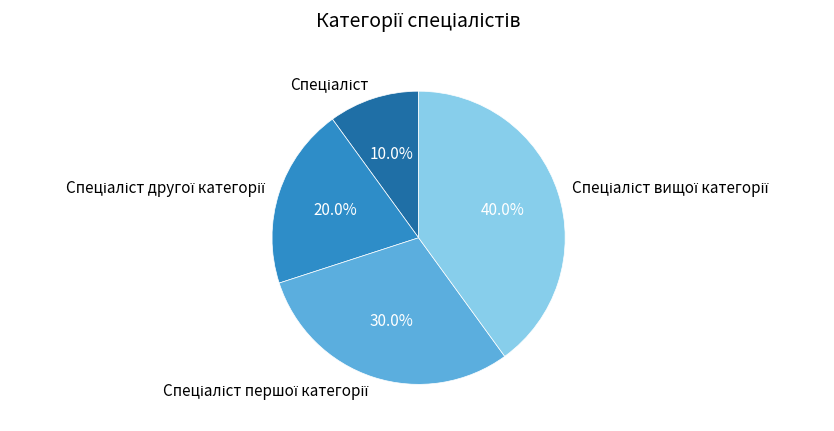

Is there a majority slice in this chart?

No